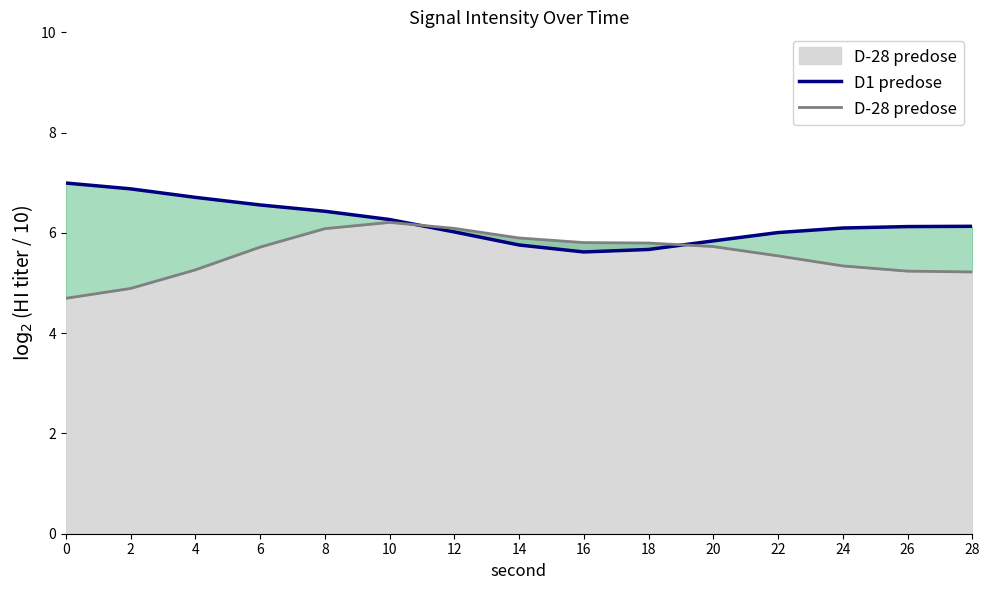

List the series in order of their overall mean, highest first.

D1 predose, D-28 predose